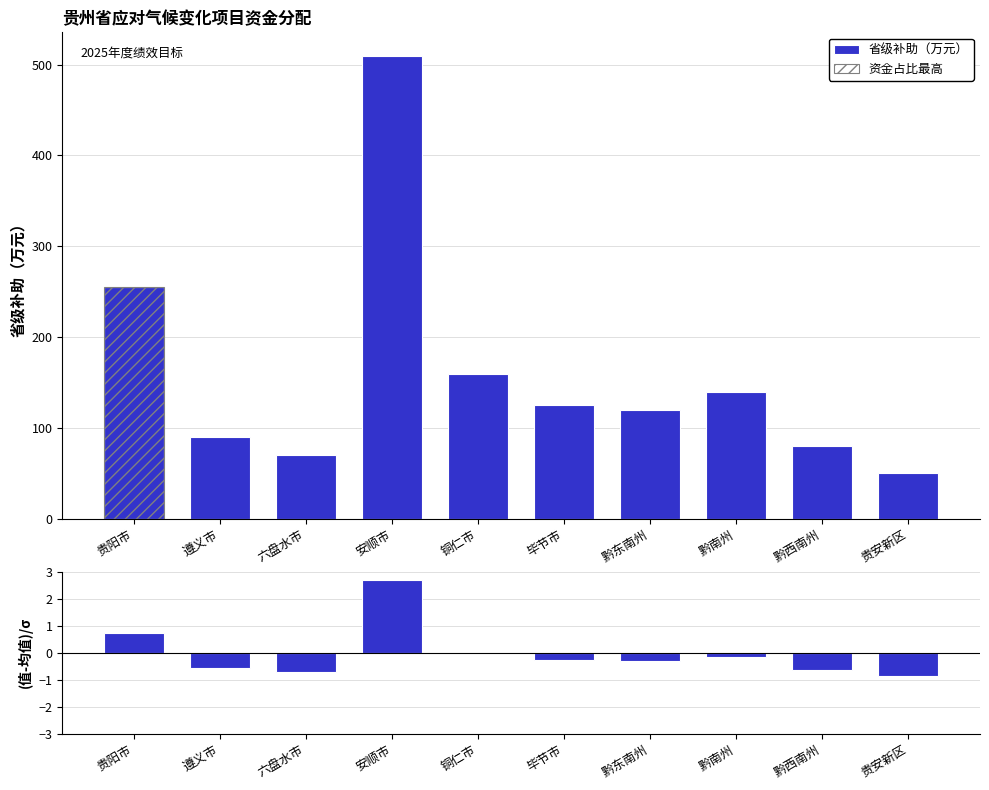

What is the difference between the maximum and second lowest values in the (值-均值)/标准差 series?

3.4